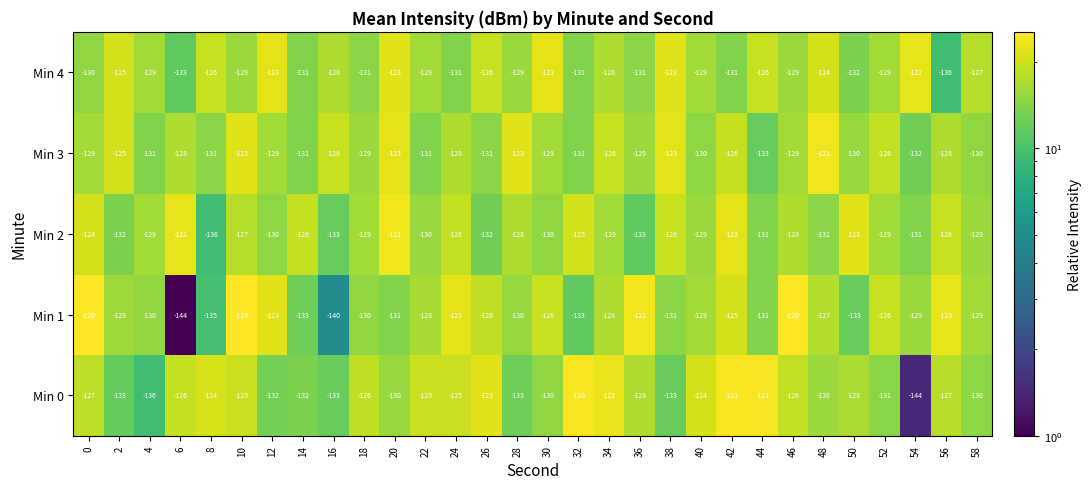

How many values in the Min 4 series exceed -129?

13